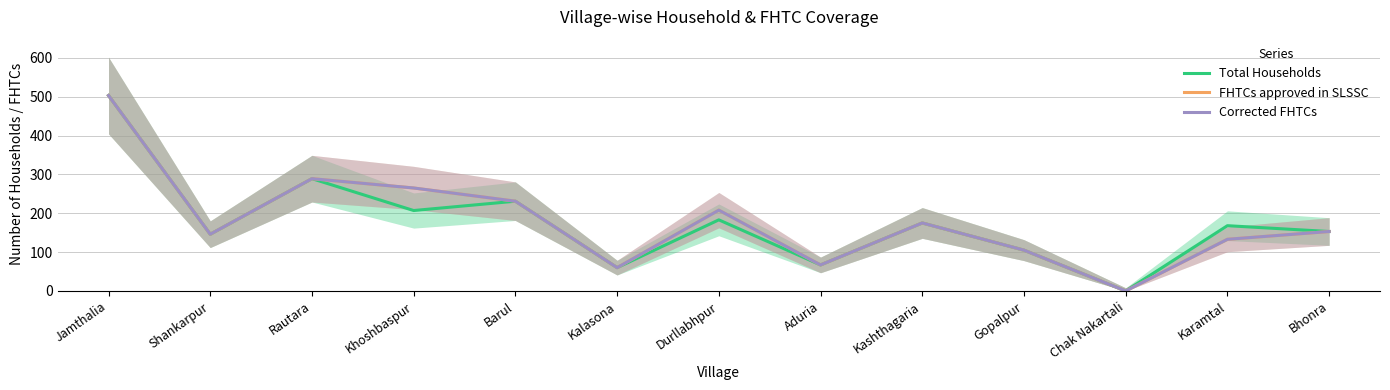

Is the value of Total Households at Rautara greater than the value of Corrected FHTCs at Kashthagaria?

Yes